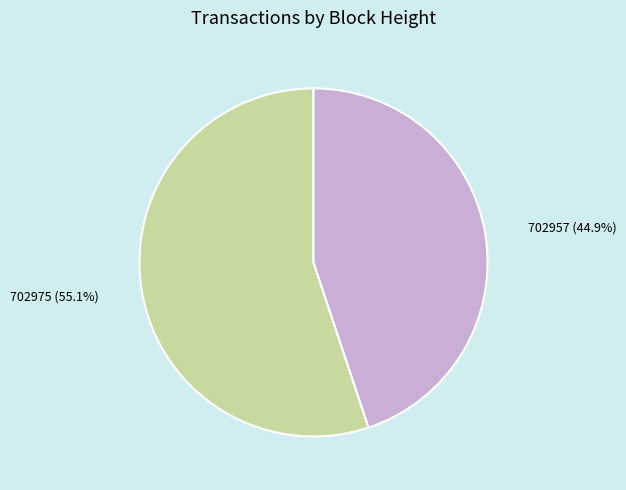

What is the total percentage of 702957 and 702975?

100.0%